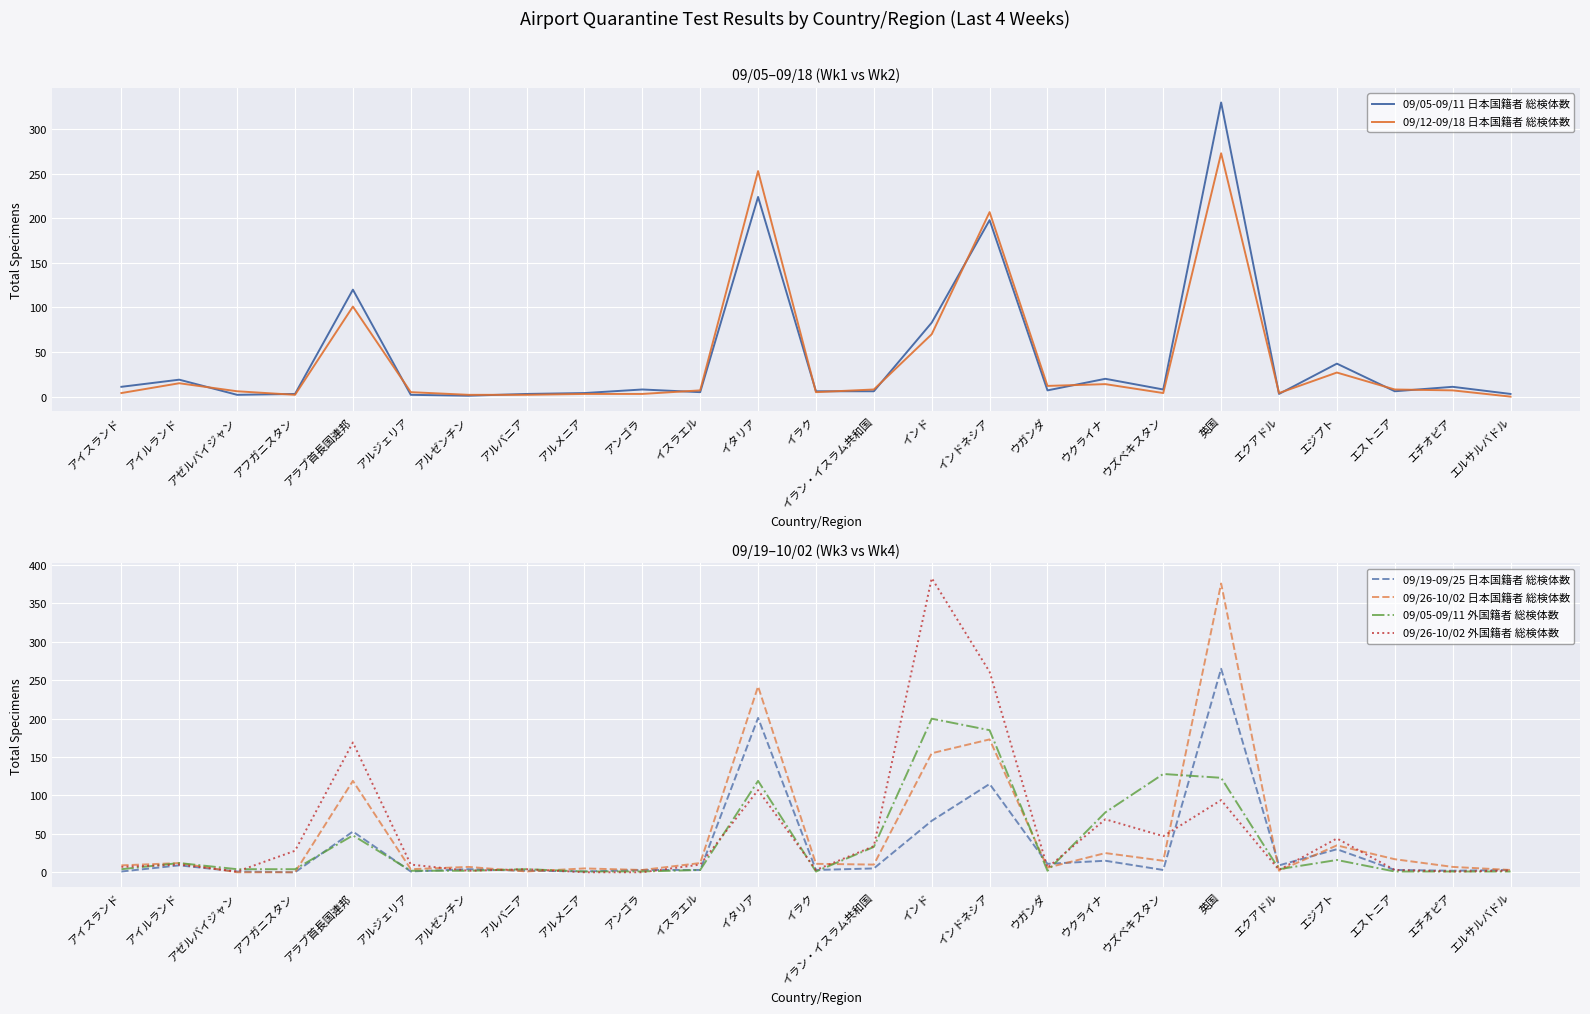

What is the label of the 5th point from the right?

エクアドル